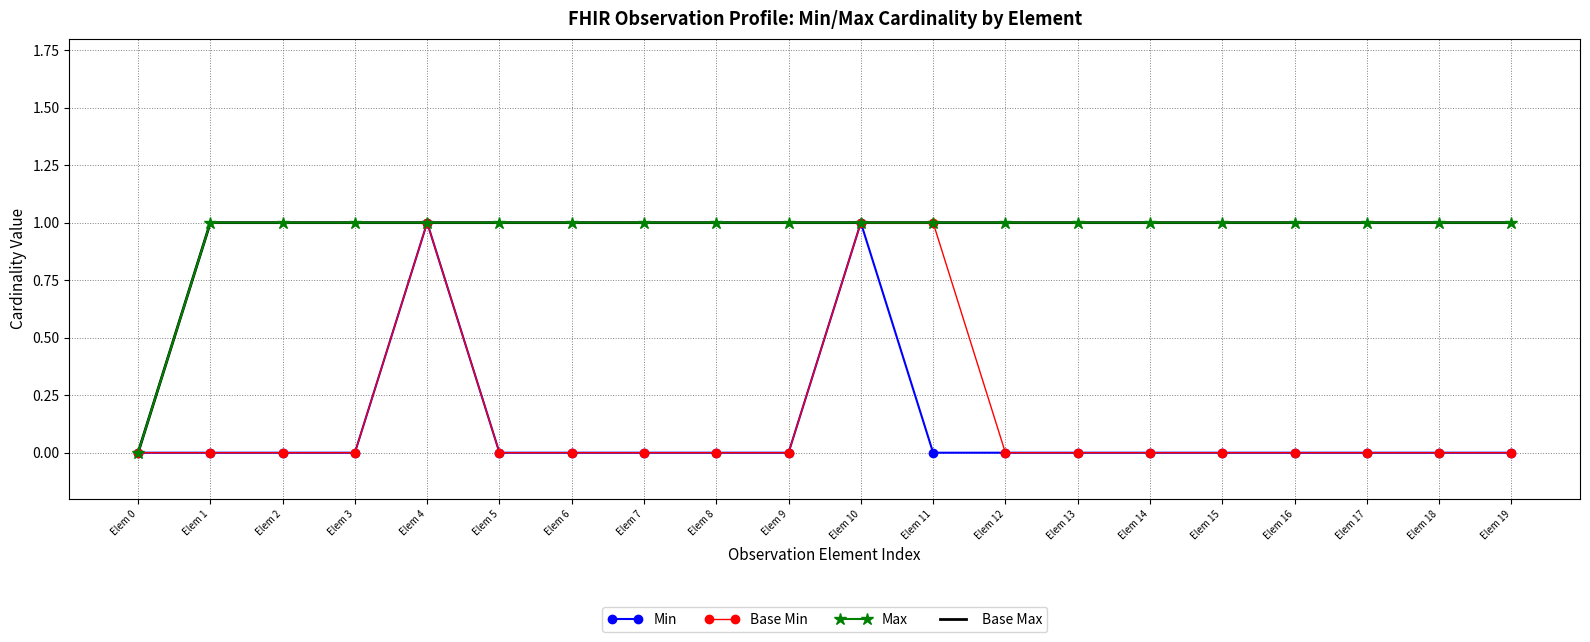

How many interior local peaks does the Base Min series have?

1